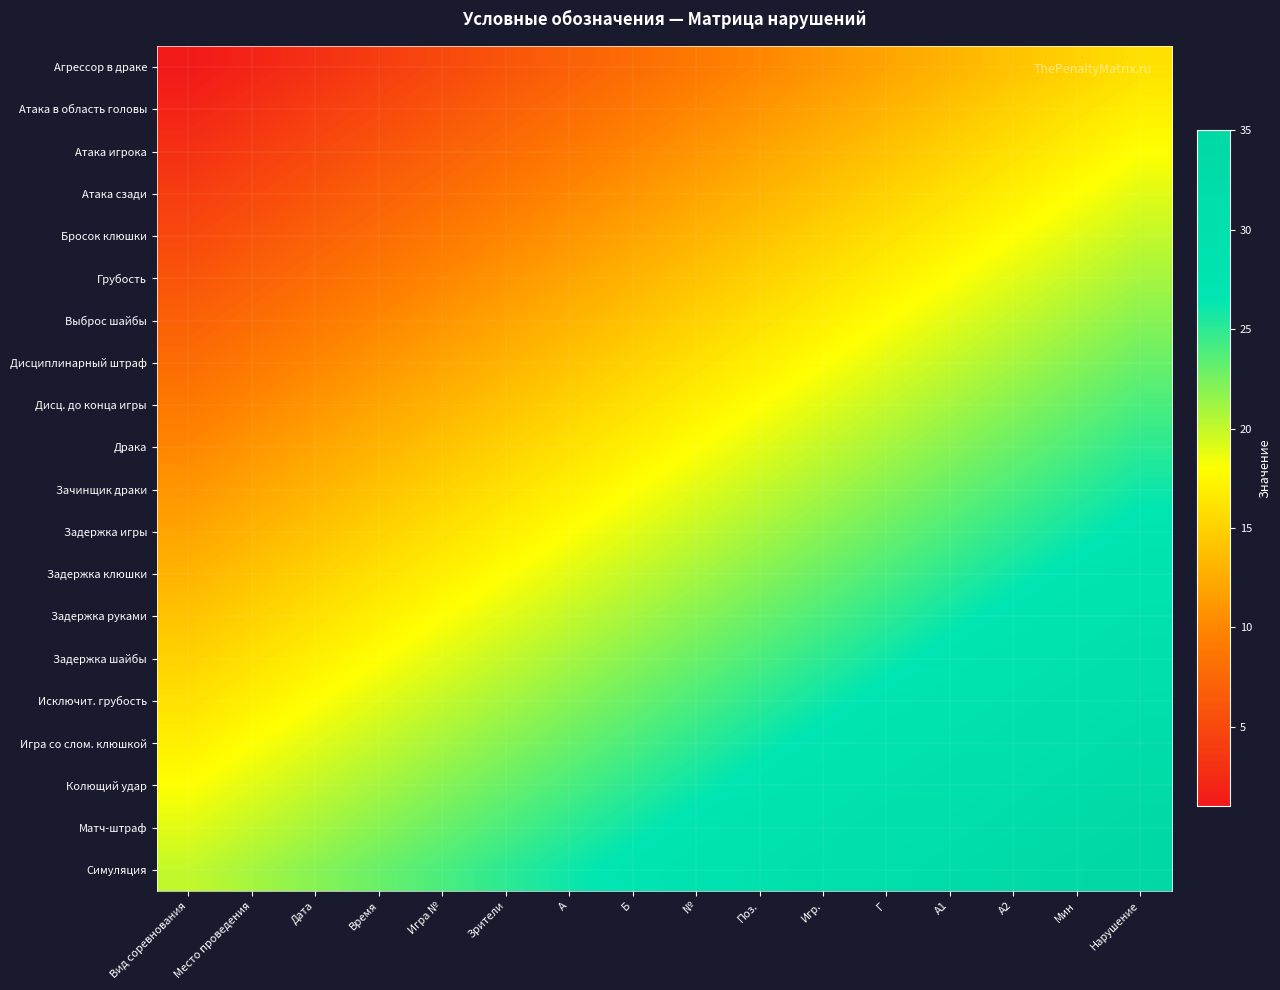

Which category has the lowest value across all series?

Вид соревнования